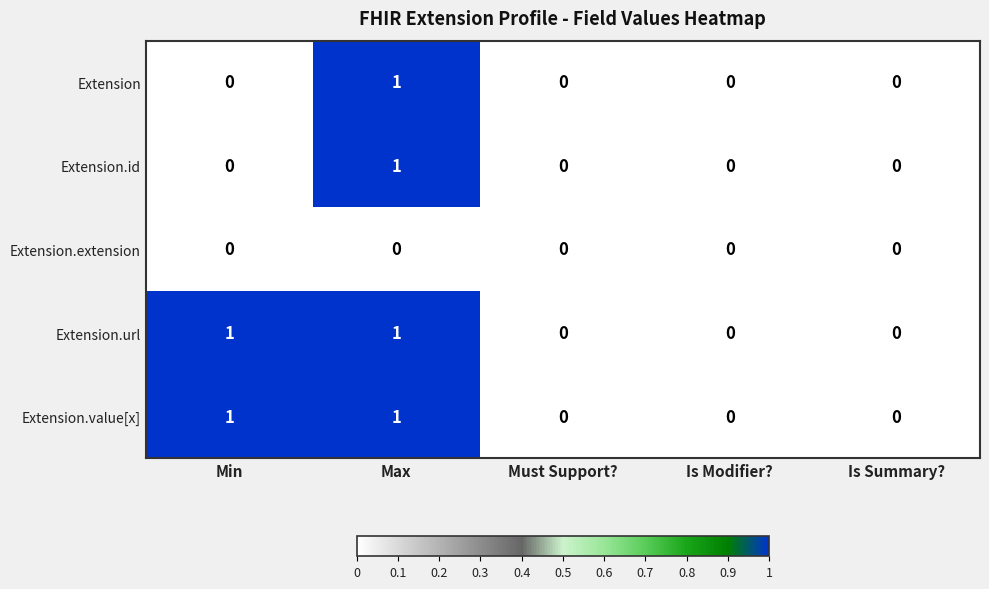

Count the Extension values in the range 0 to 1.

5